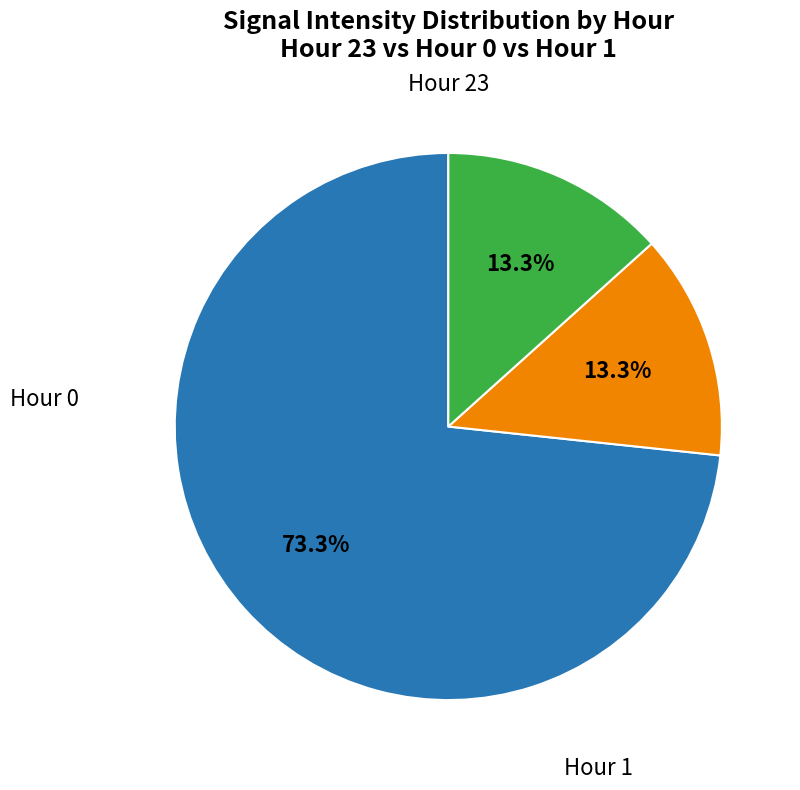

Is there any slice that represents more than half of the pie?

Yes